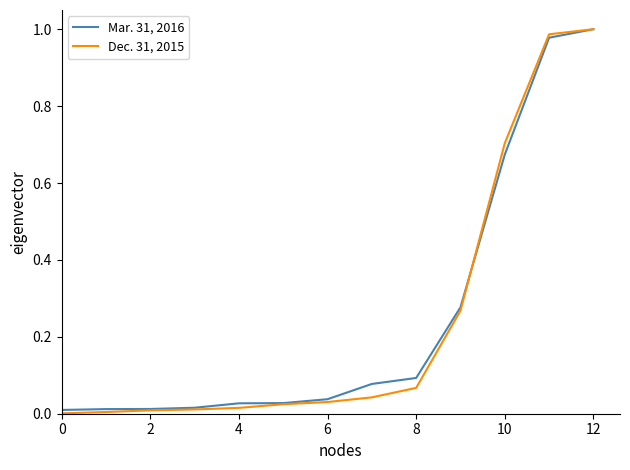

What is the average value of the Dec. 31, 2015 series?

0.2